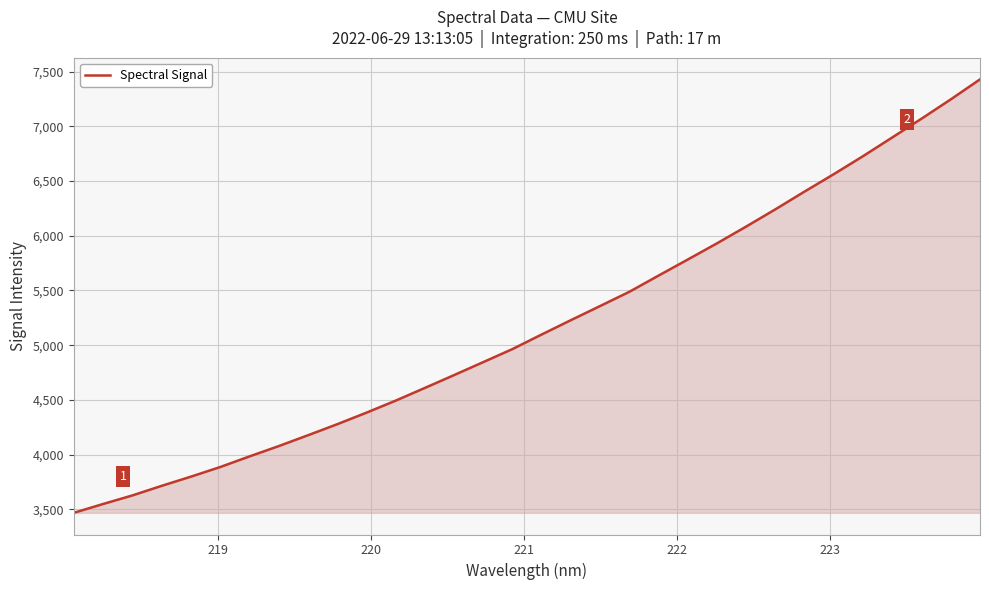

Reading right to left, what are all the values shown in this chart?

7429.7	7247.0	7070.8	6899.6	6728.7	6564.3	6405.2	6242.8	6085.1	5931.7	5783.6	5636.8	5488.5	5358.4	5229.2	5098.1	4964.8	4845.4	4726.5	4609.0	4492.7	4382.6	4277.0	4176.1	4077.0	3982.6	3885.6	3797.8	3713.7	3626.1	3548.0	3467.3